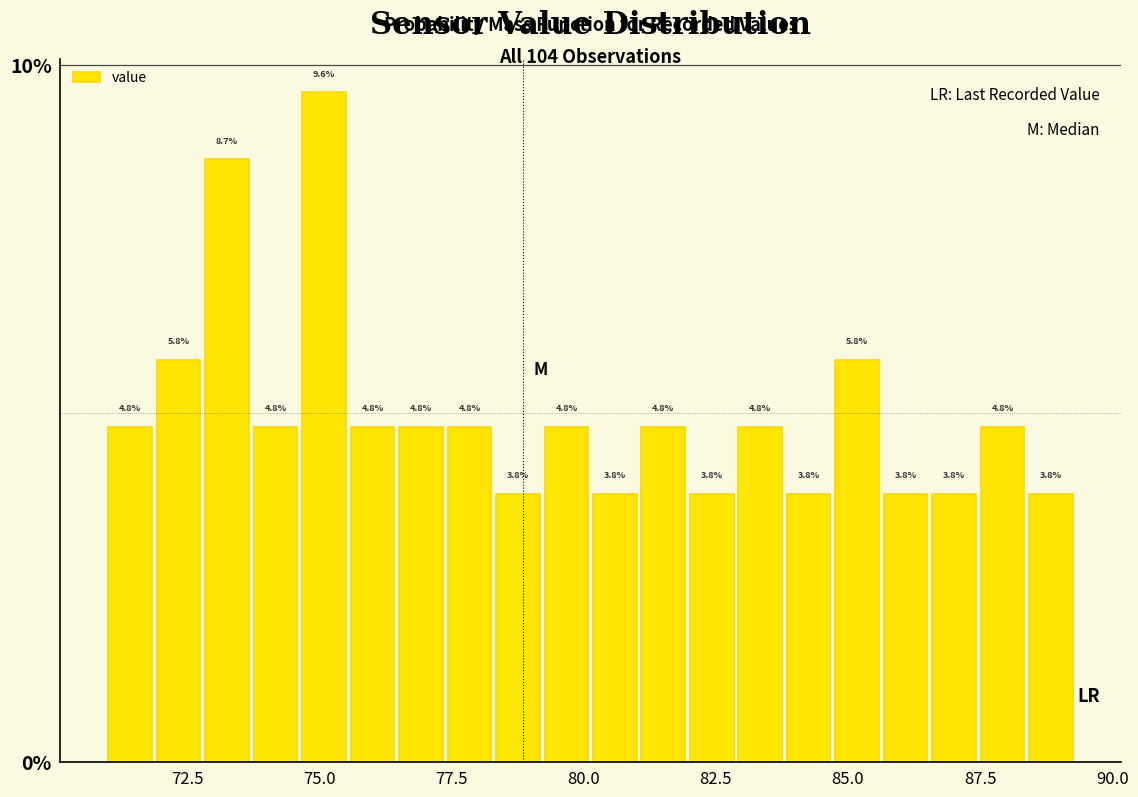

Read against the x-axis, roughly where is the centre of the tallest bar?

75.0